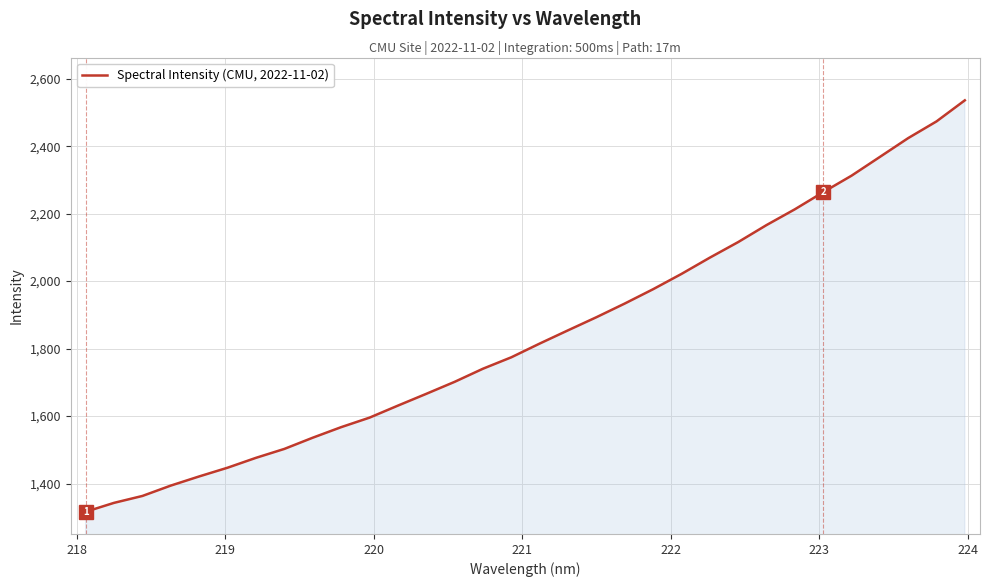

What is the difference between the maximum and minimum values?

1219.3